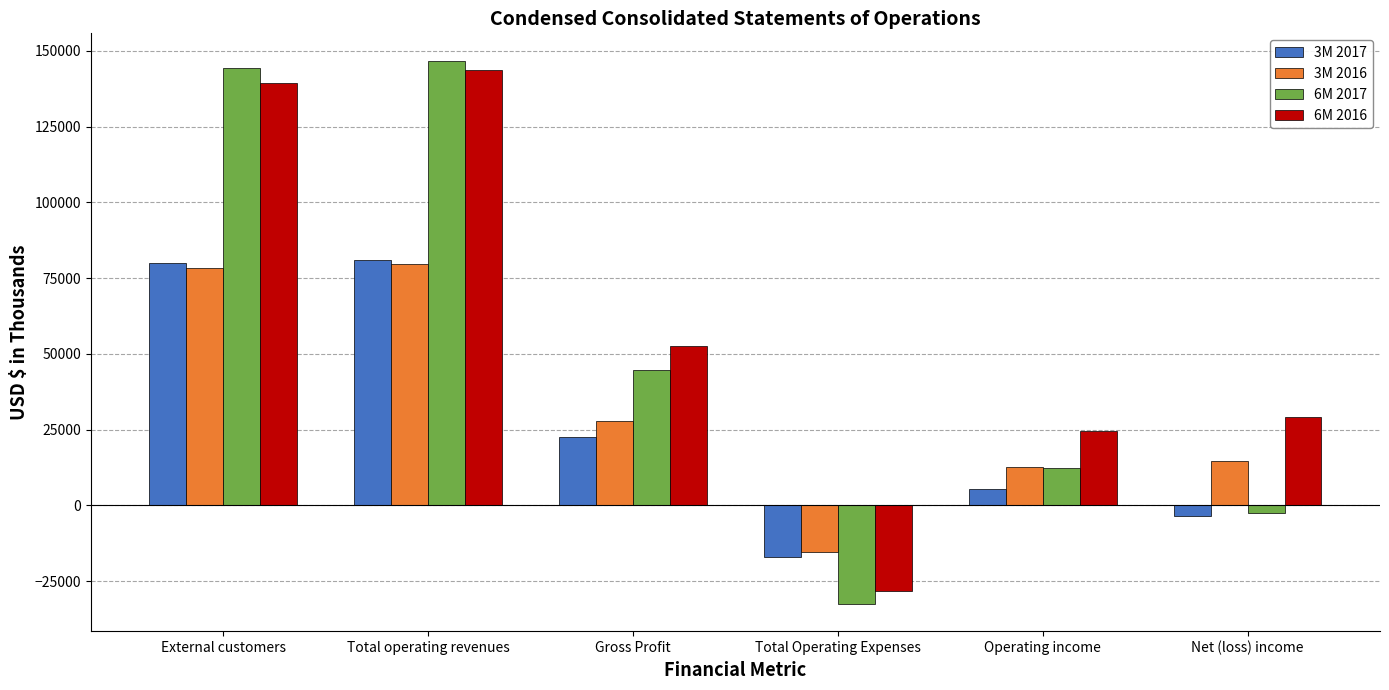

Which category has the highest value in the 6M 2017 series?

Total operating revenues